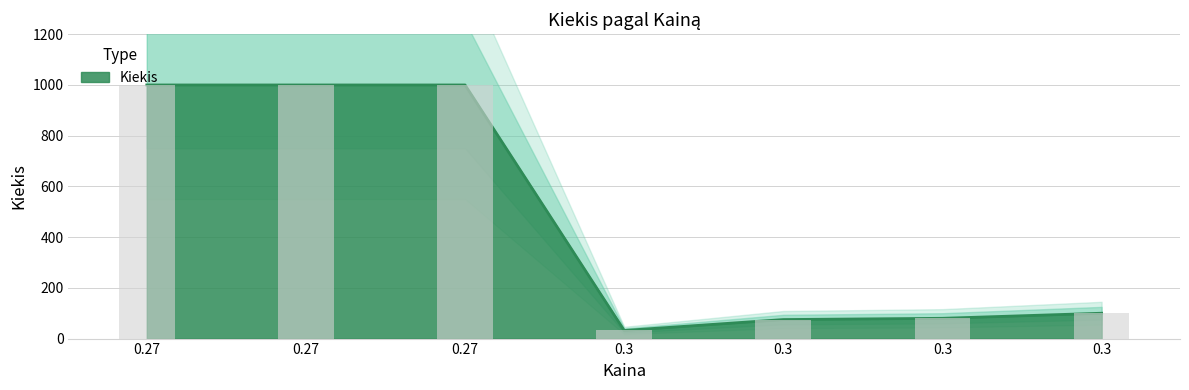

What is the minimum value shown in the chart?

32